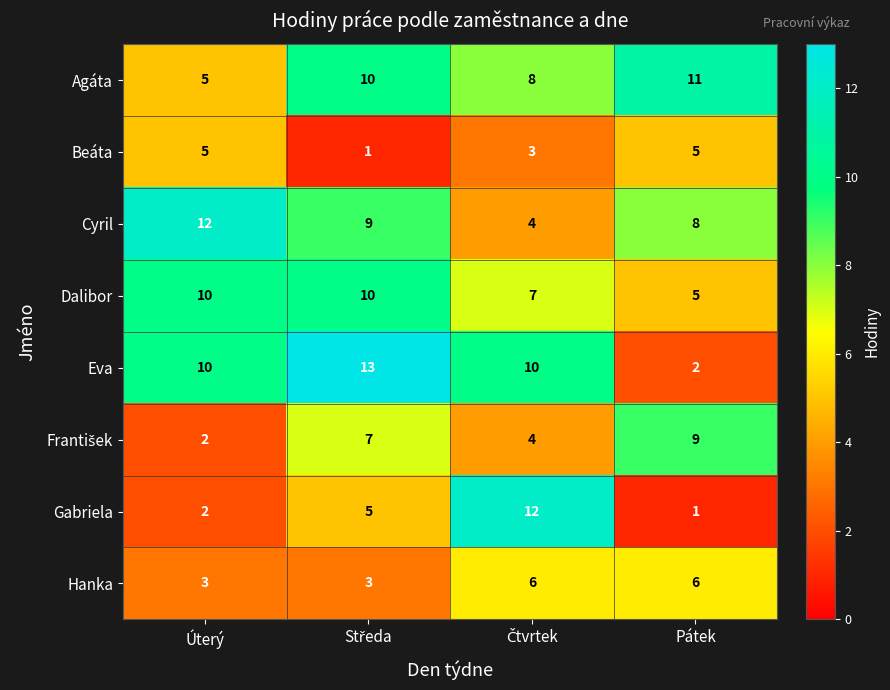

Which series has the largest total across all categories?

Eva